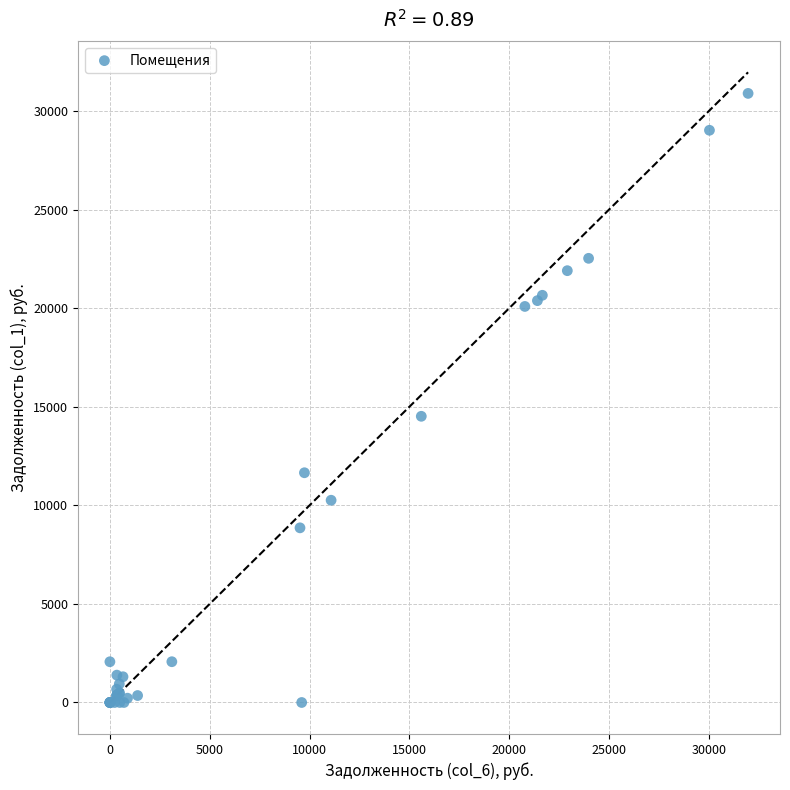

What Y value in the scatter plot is closest to 15451?

14520.6